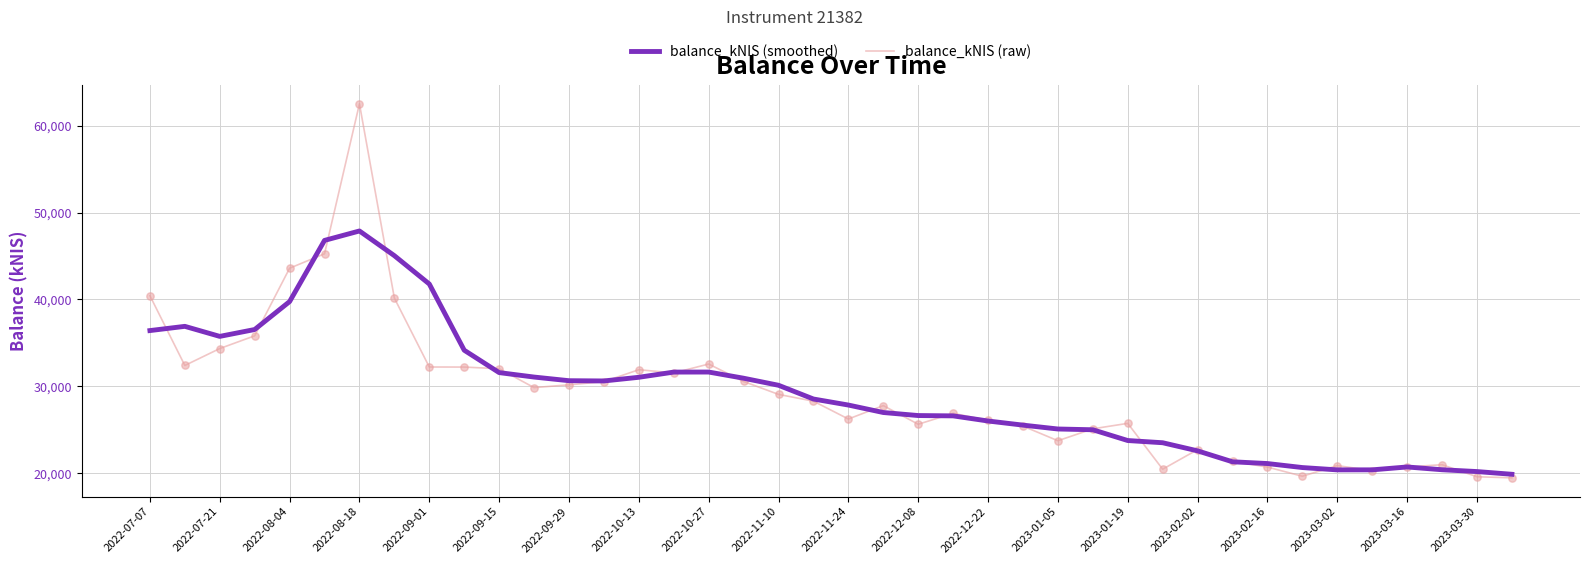

List the series in order of their peak value, lowest first.

balance_kNIS (smoothed), balance_kNIS (raw)